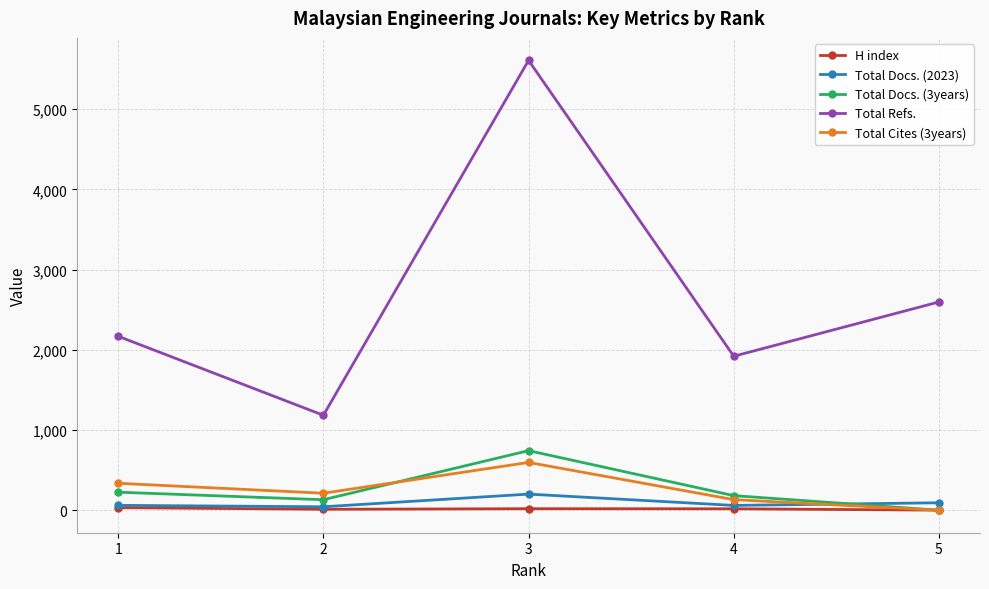

Rank the series by their maximum value, from highest to lowest.

Total Refs., Total Docs. (3years), Total Cites (3years), Total Docs. (2023), H index